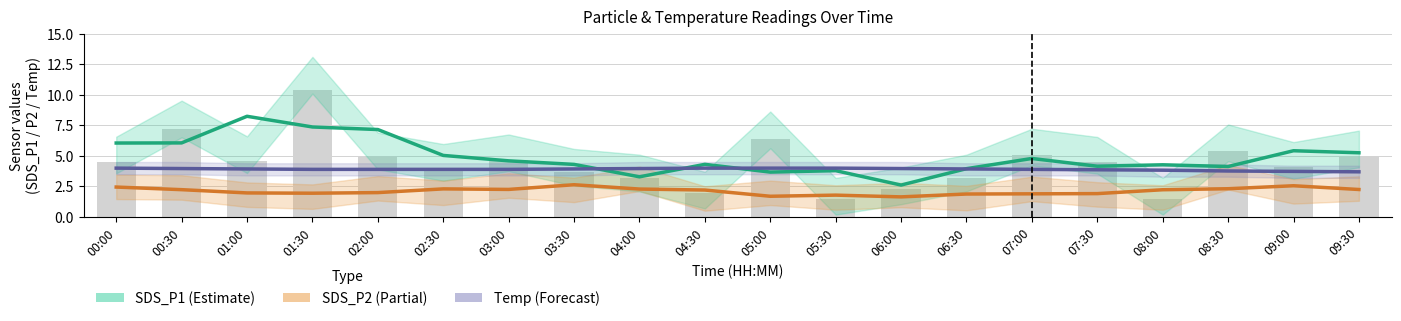

Are the bars grouped side by side (vs. stacked)?

Yes